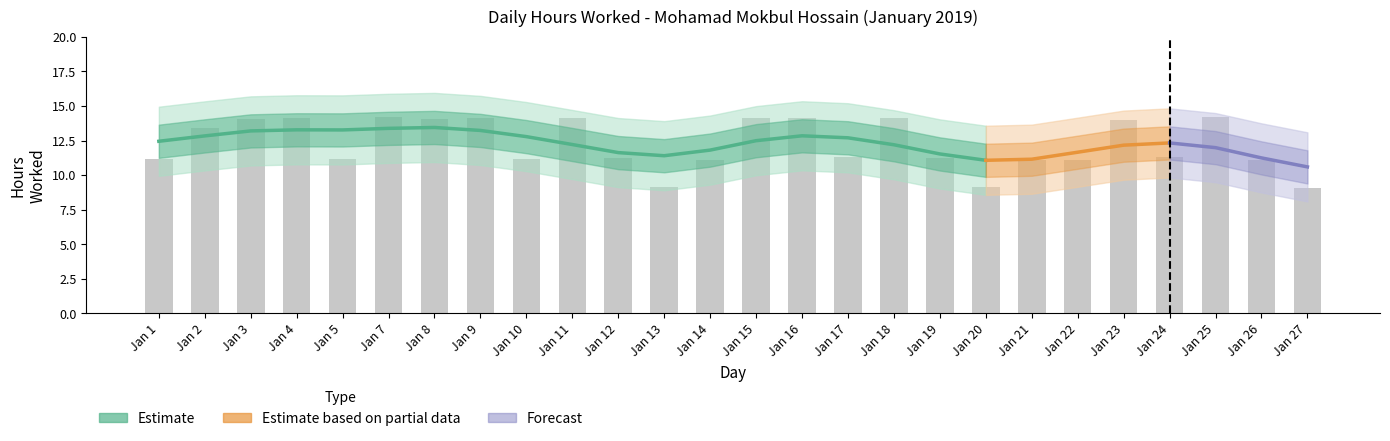

Rank the categories by value from lowest to highest.

Jan 27, Jan 20, Jan 13, Jan 14, Jan 22, Jan 26, Jan 21, Jan 10, Jan 5, Jan 1, Jan 12, Jan 19, Jan 17, Jan 24, Jan 2, Jan 23, Jan 3, Jan 8, Jan 9, Jan 16, Jan 18, Jan 4, Jan 11, Jan 15, Jan 7, Jan 25